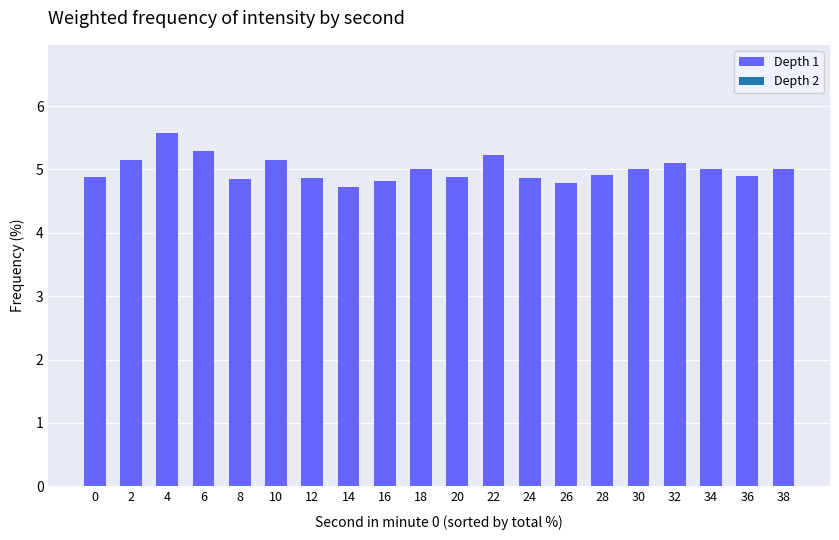

Approximately how many times larger is the value at 28 compared to 34?

1.0